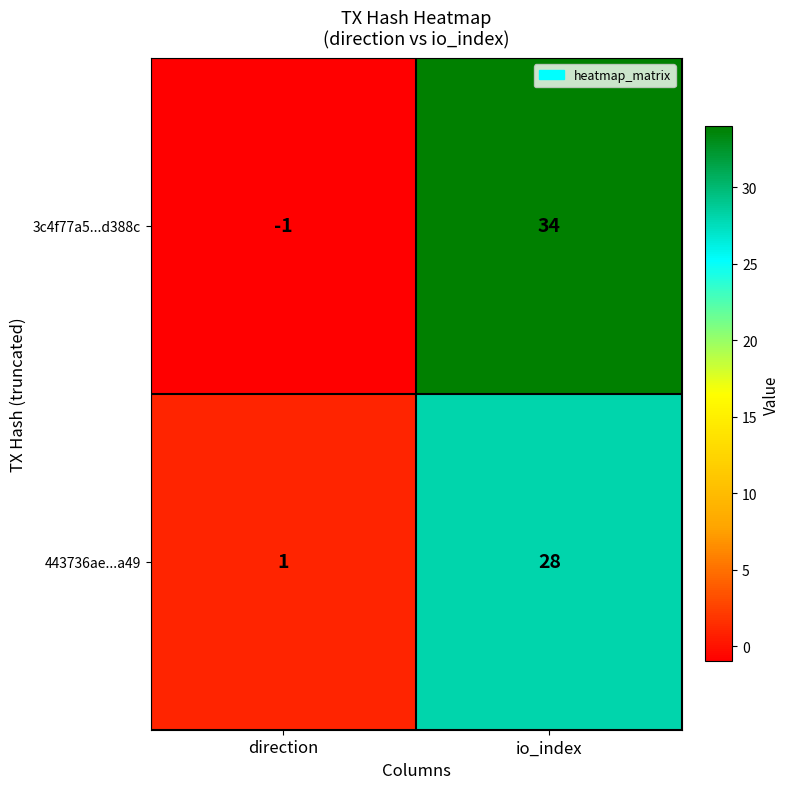

Is it true that 443736ae...a49 equals 1 at direction?

True